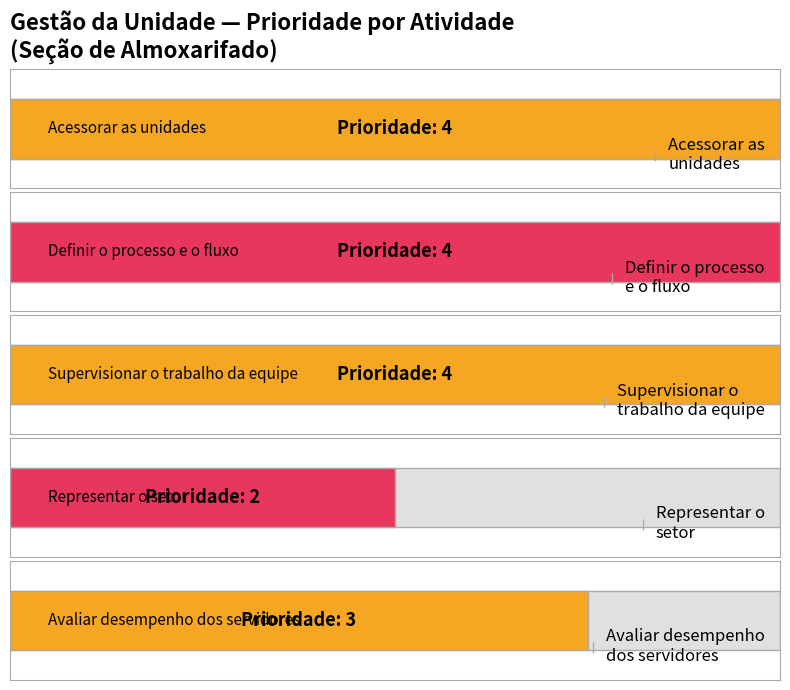

How many Médio values are between 3 and 4?

4